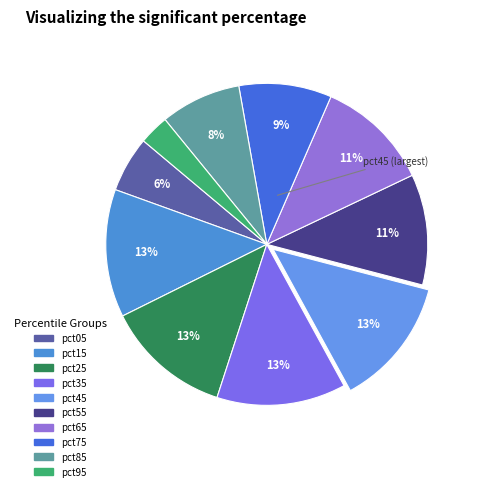

To the nearest percent, what is the difference between the largest and smallest slice percentages?

10%